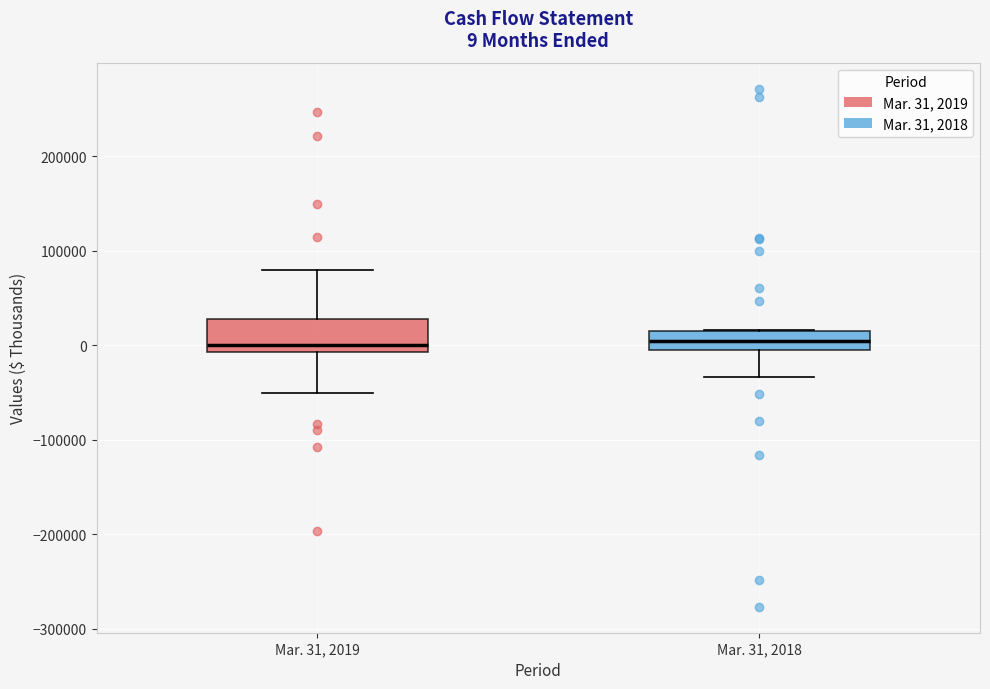

Which box is the tallest, from its lower edge to its upper edge?

Mar. 31, 2019